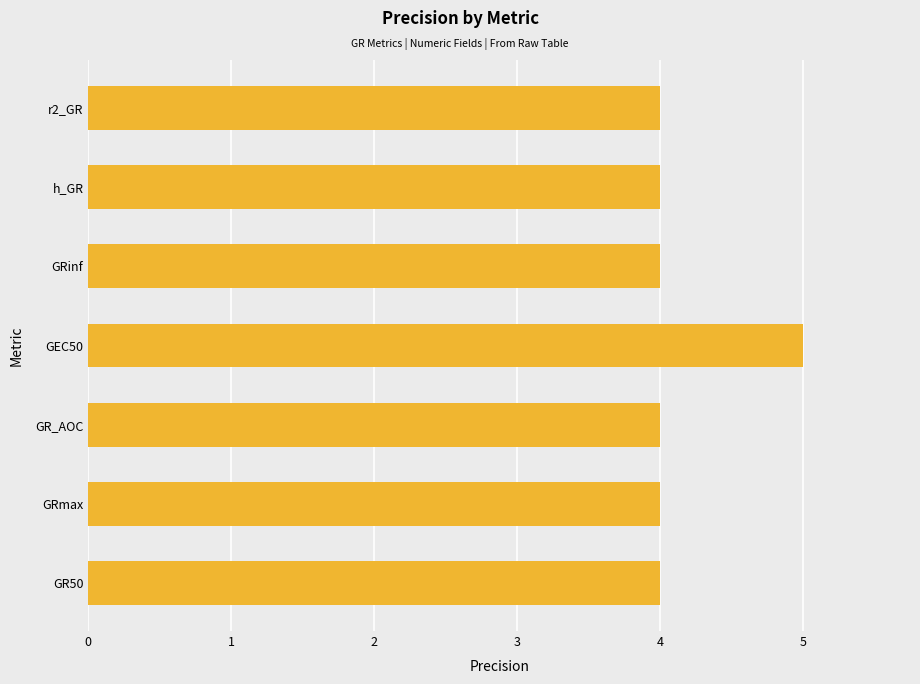

What is the smallest value displayed?

4